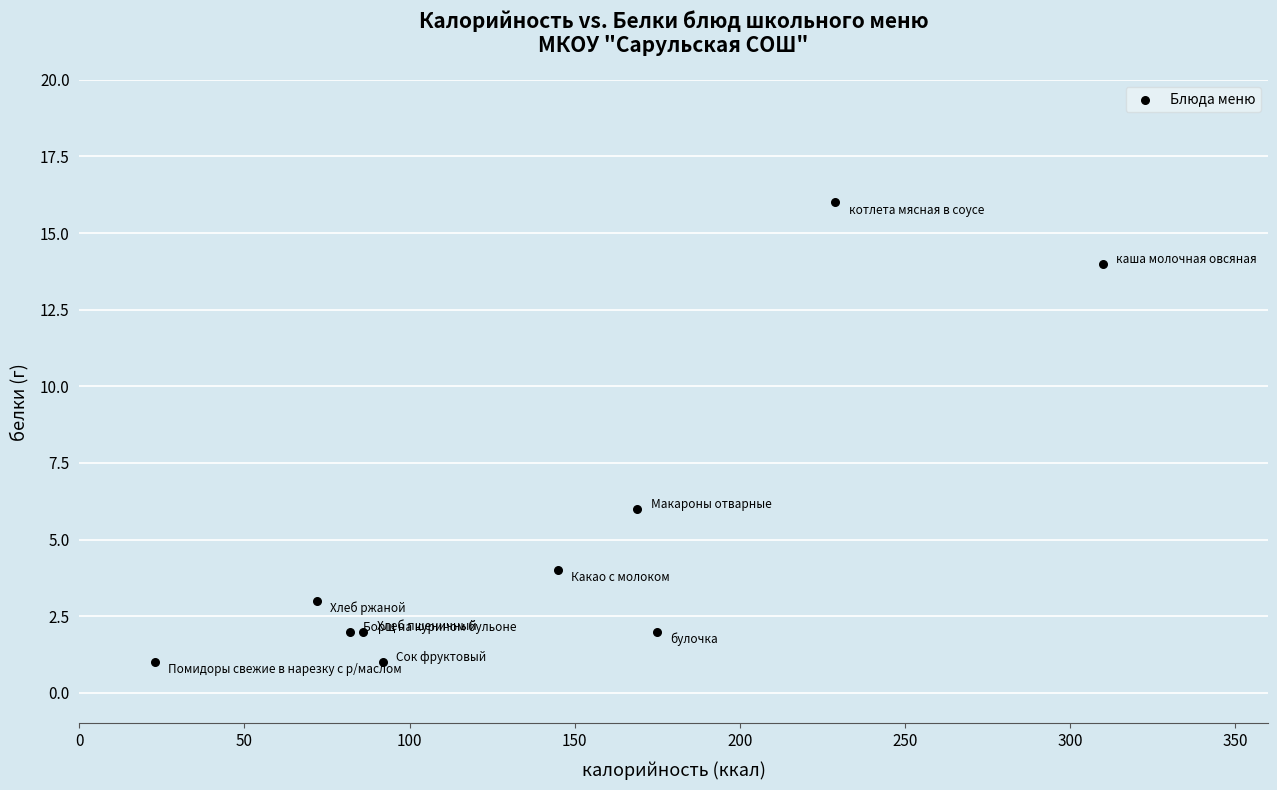

What is the range of X values (max minus min)?

287